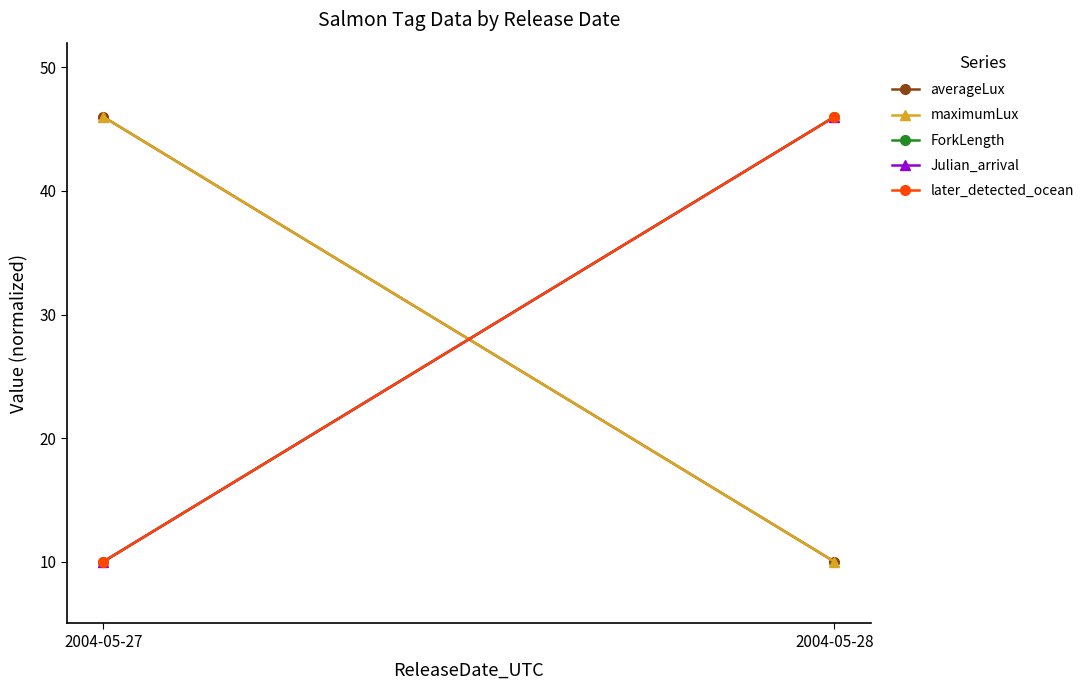

Is this an area chart (filled region under the line)?

No